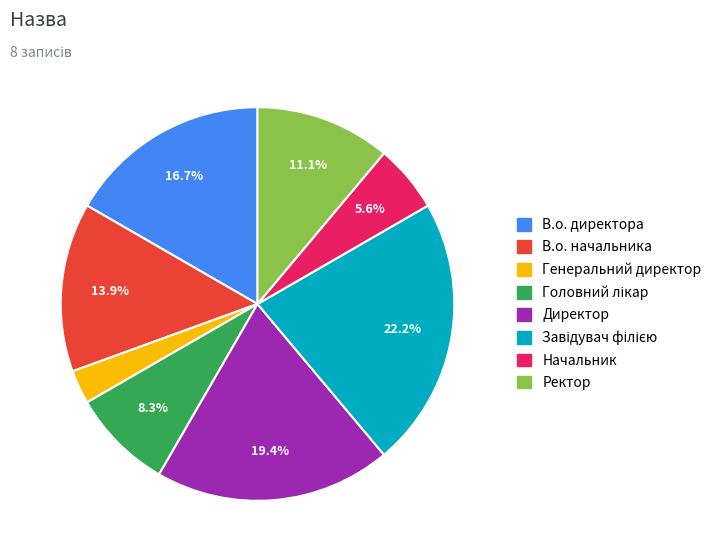

Which category has the smallest portion of the pie?

Генеральний директор